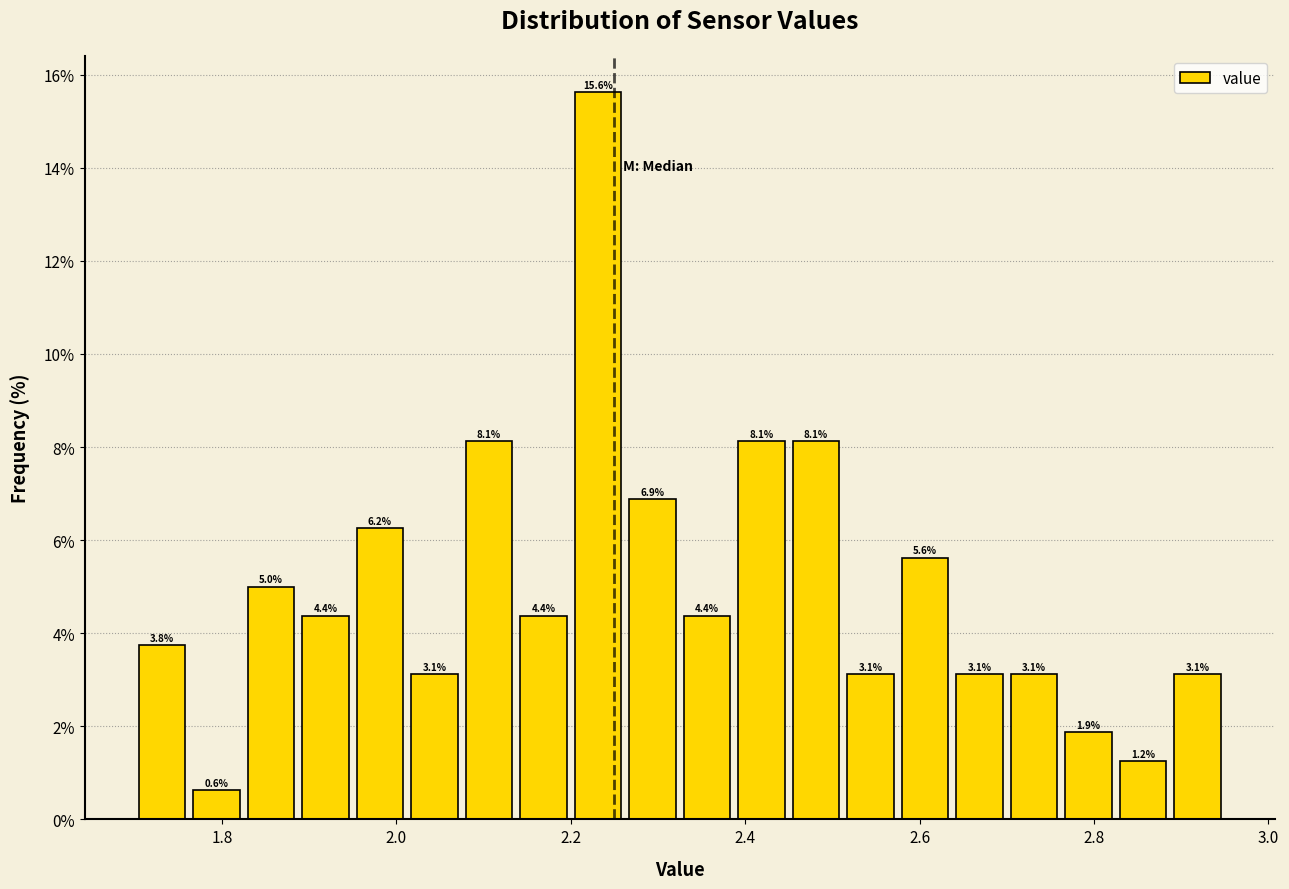

Read against the x-axis, roughly where is the centre of the tallest bar?

2.24